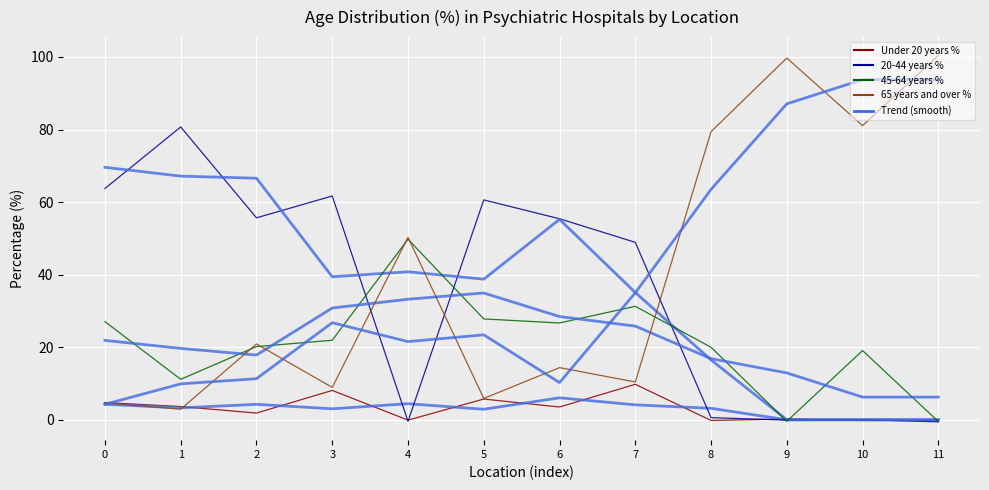

The 20-44 years % (raw) series shows 13.0 at 6. True or false?

False